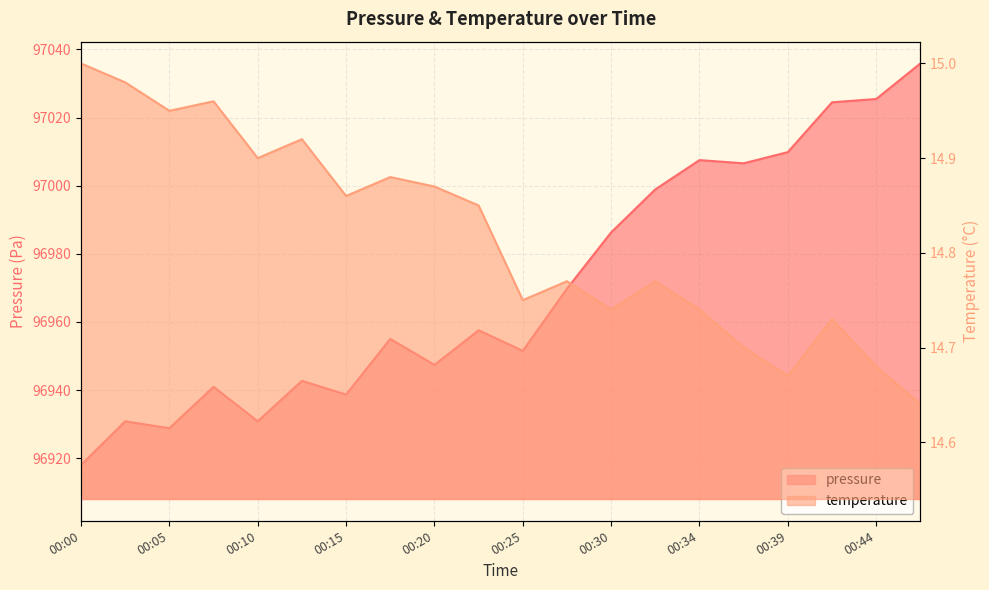

The temperature series shows 15.0 at 00:08. True or false?

True